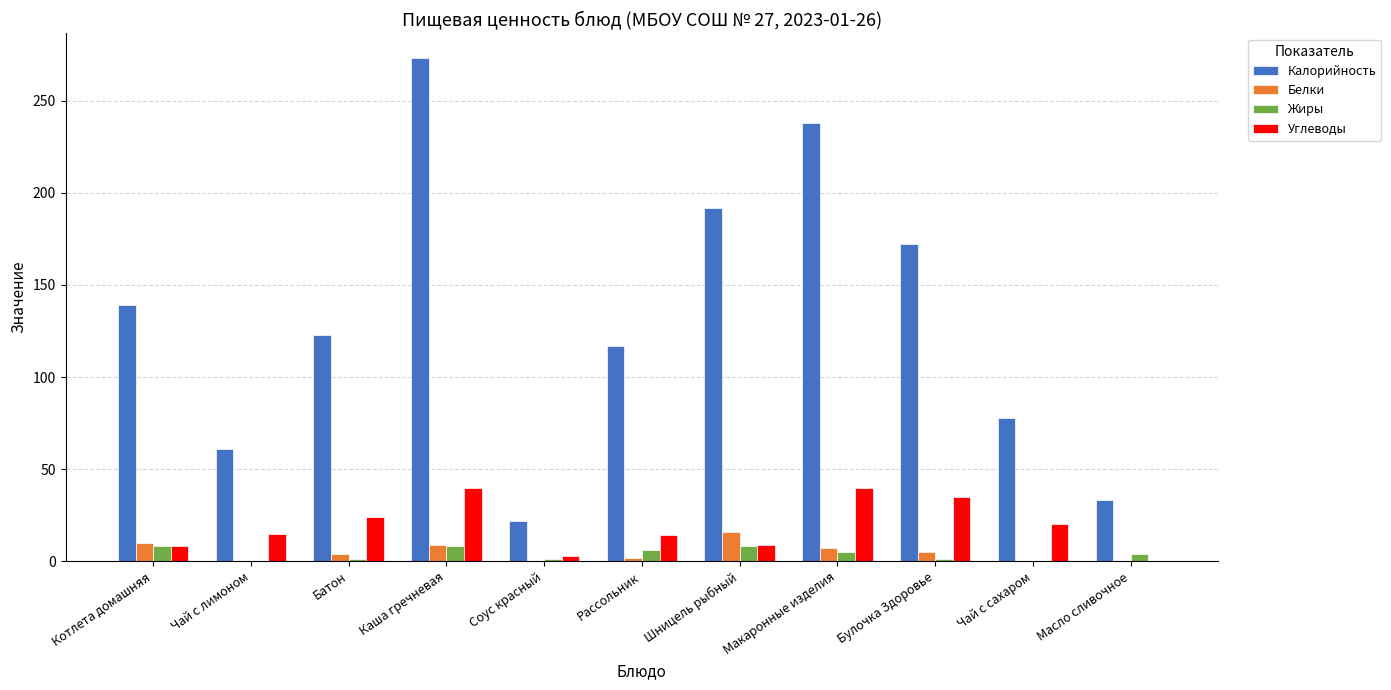

Is the value of Белки at Чай с лимоном greater than the value of Калорийность at Чай с сахаром?

No